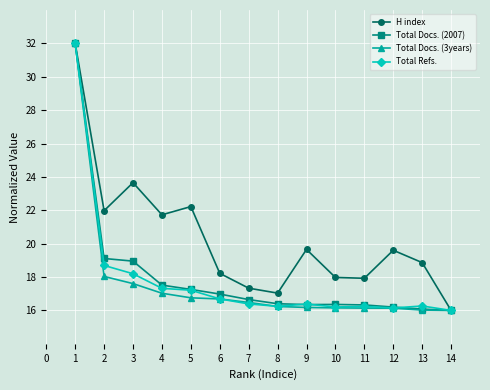

True or false: H index has more than 1 interior local peaks.

True